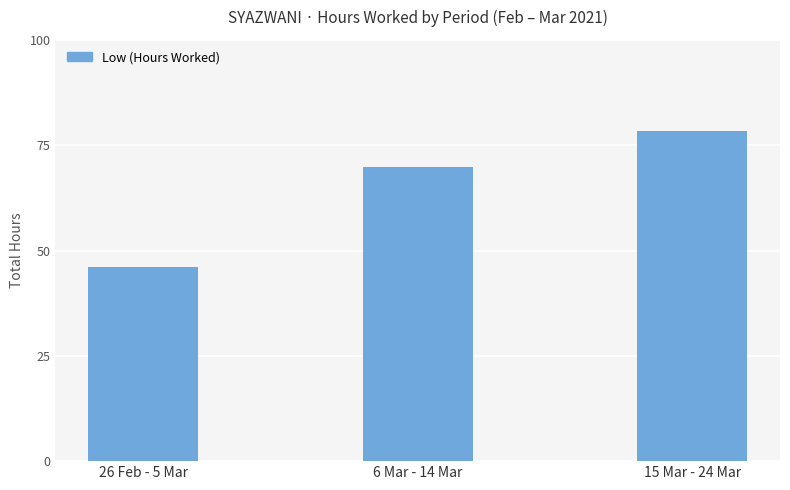

The value at 15 Mar - 24 Mar is 32.9. True or false?

False